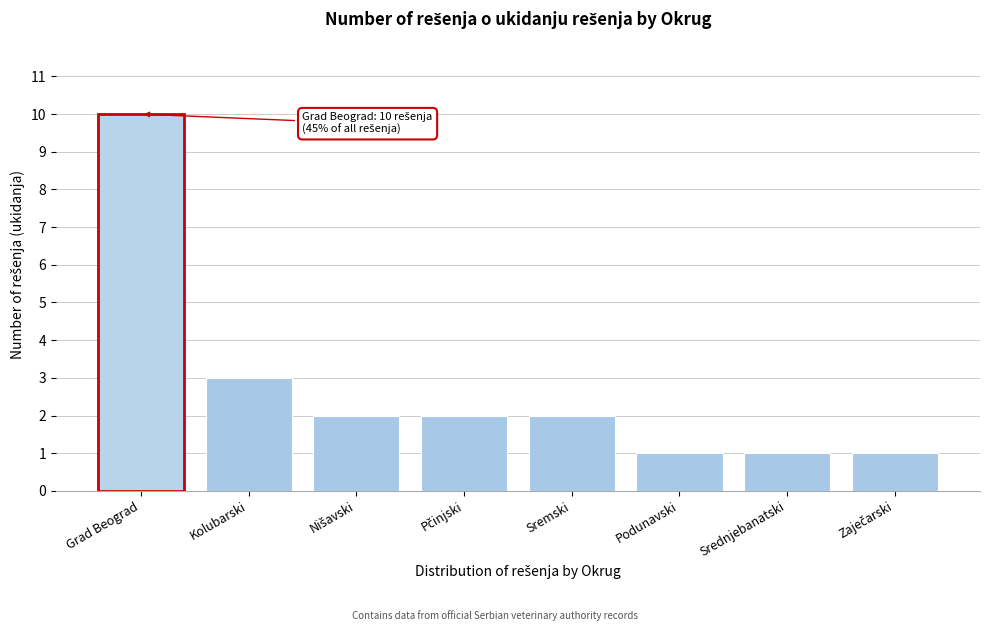

Reading right to left, list all the values displayed in this chart.

1	1	1	2	2	2	3	10